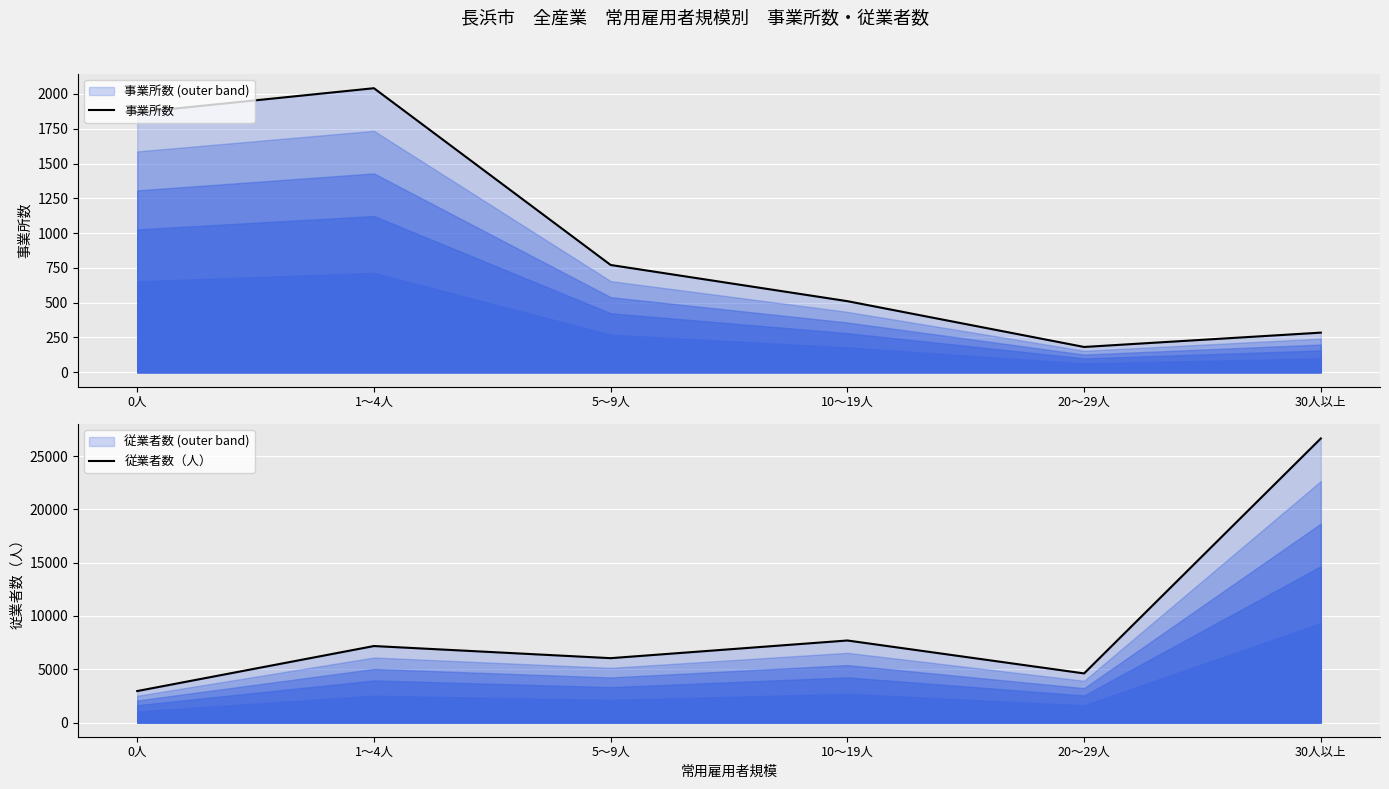

At which category is the sum across all series the highest?

30人以上